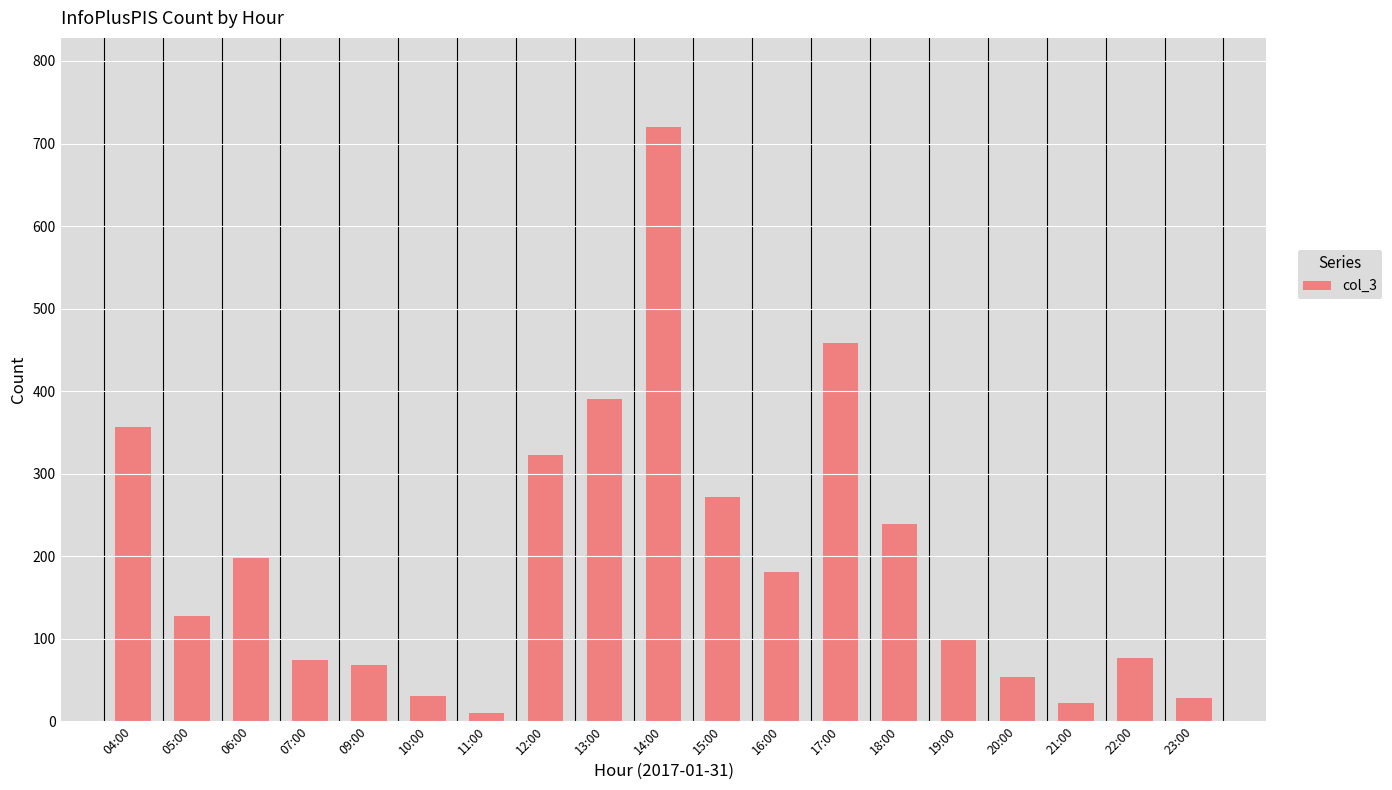

What position from the left is 21:00?

17